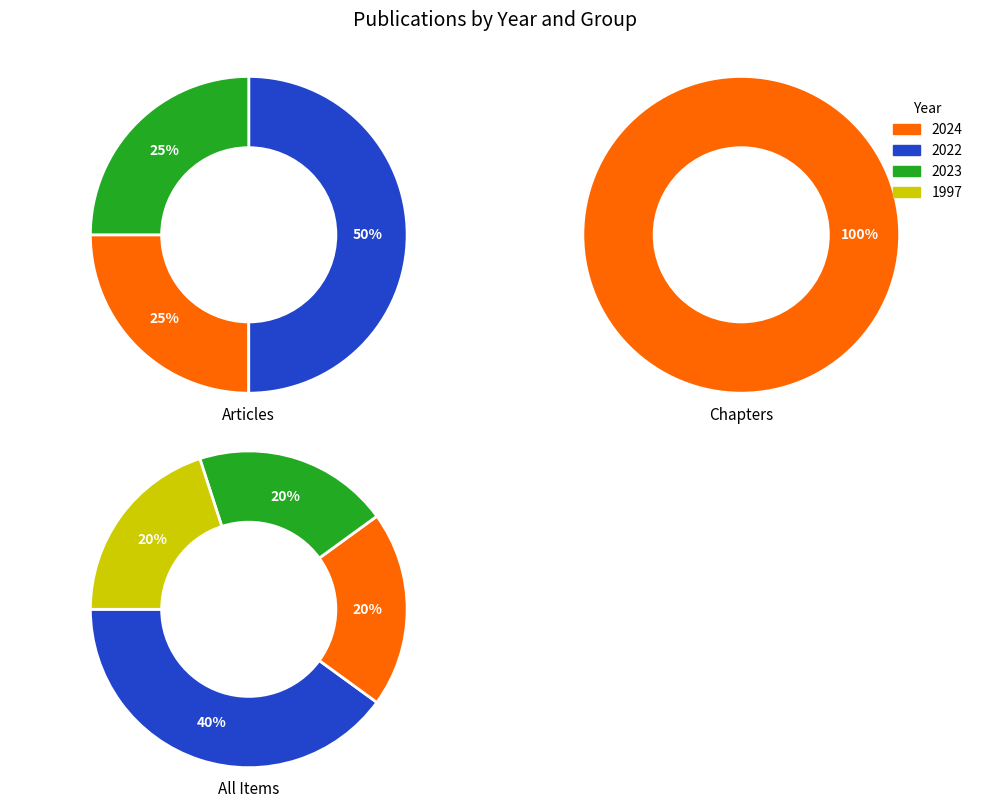

Is 1997 the majority of the pie?

No